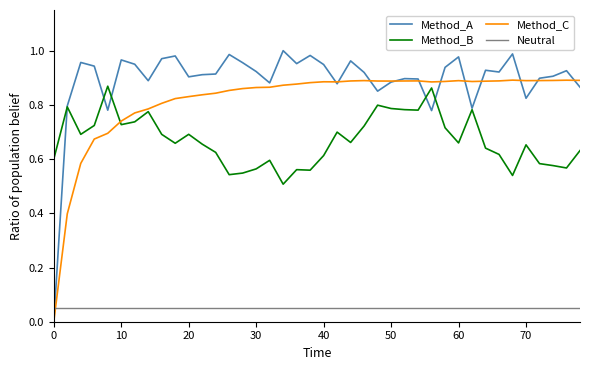

List the series in order of their peak value, highest first.

Method_A, Method_C, Method_B, Neutral